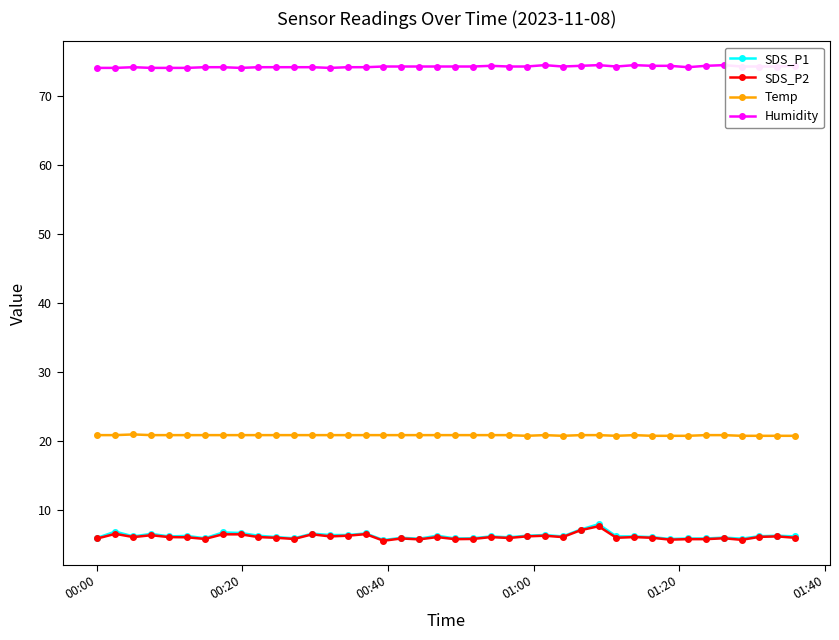

What is the value of the Temp point at the 26th from the left?

20.8